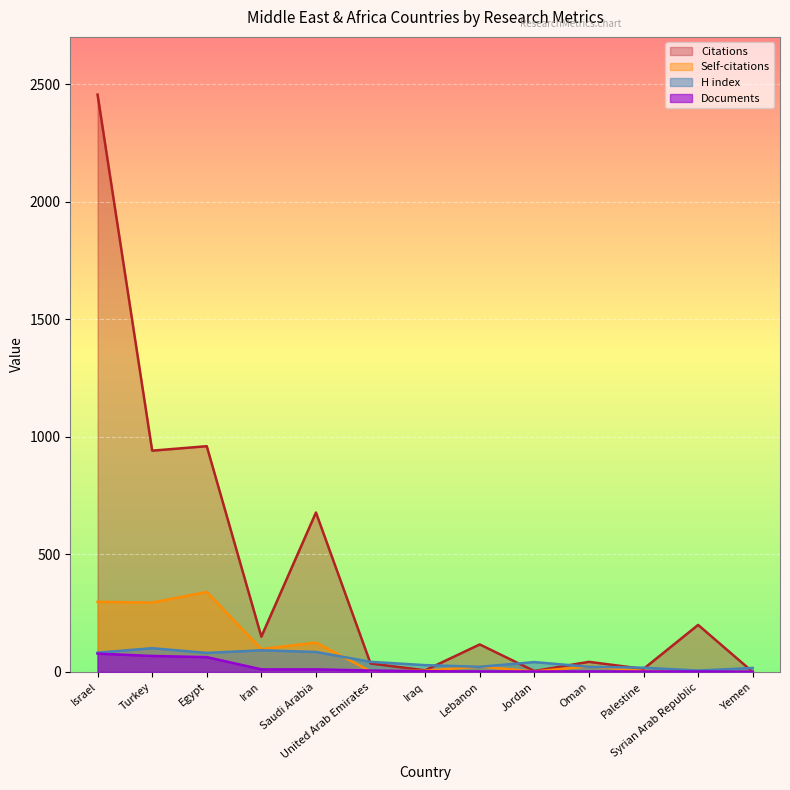

Reading left to right, list all the values displayed in this chart.

Citations: 2455	941	960	150	678	36	7	117	4	43	13	200	0
Self-citations: 298	295	340	97	125	3	5	23	2	24	4	0	0
H index: 82	101	81	92	85	43	29	22	42	22	18	6	17
Documents: 78	68	63	11	11	6	3	2	2	2	2	2	1